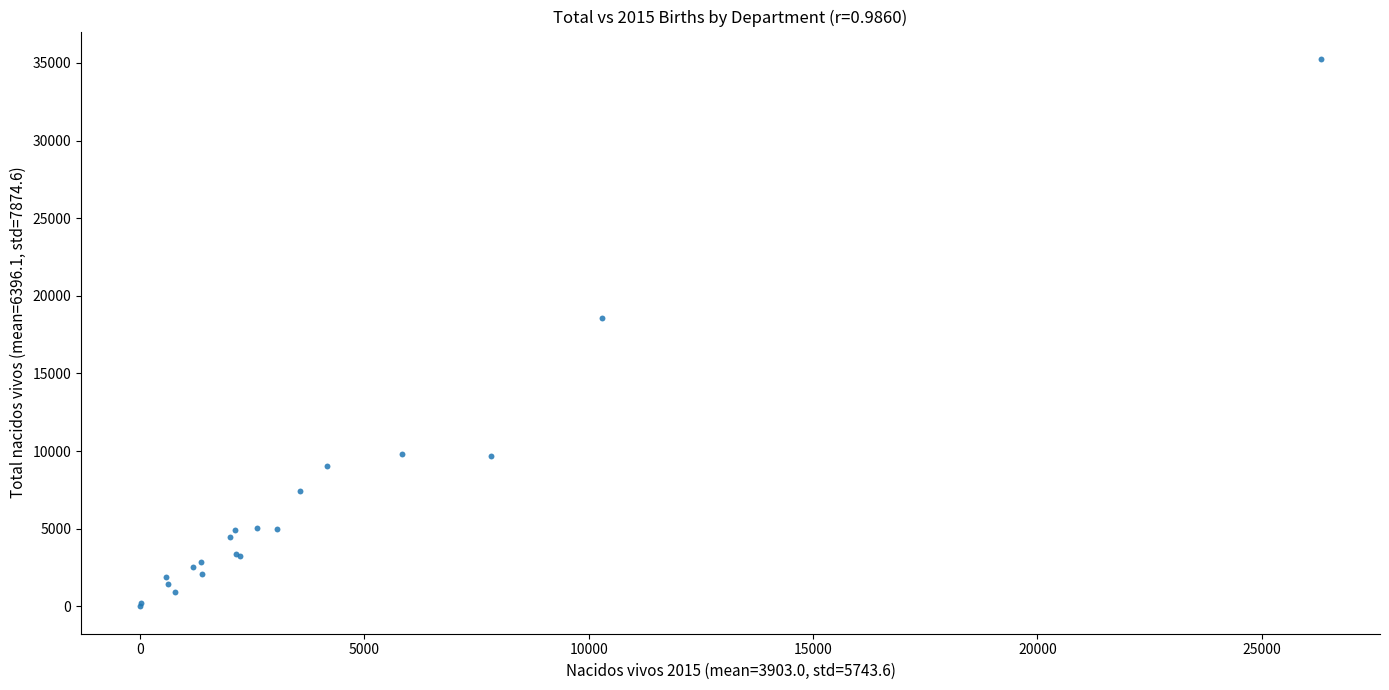

What Y value in the scatter plot is closest to 17631?

18604